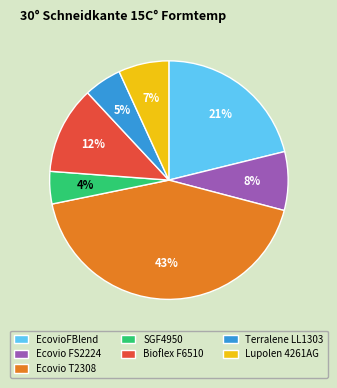

Combined, do Bioflex F6510 and EcovioFBlend account for over 50%?

No